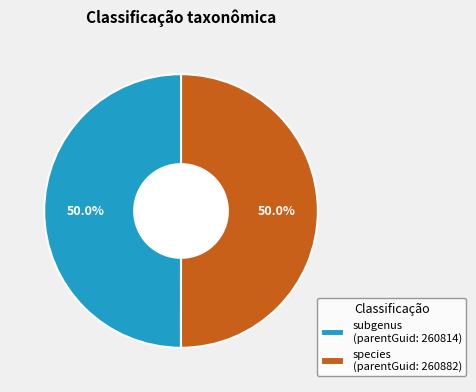

Combined, do subgenus and species account for over 50%?

Yes